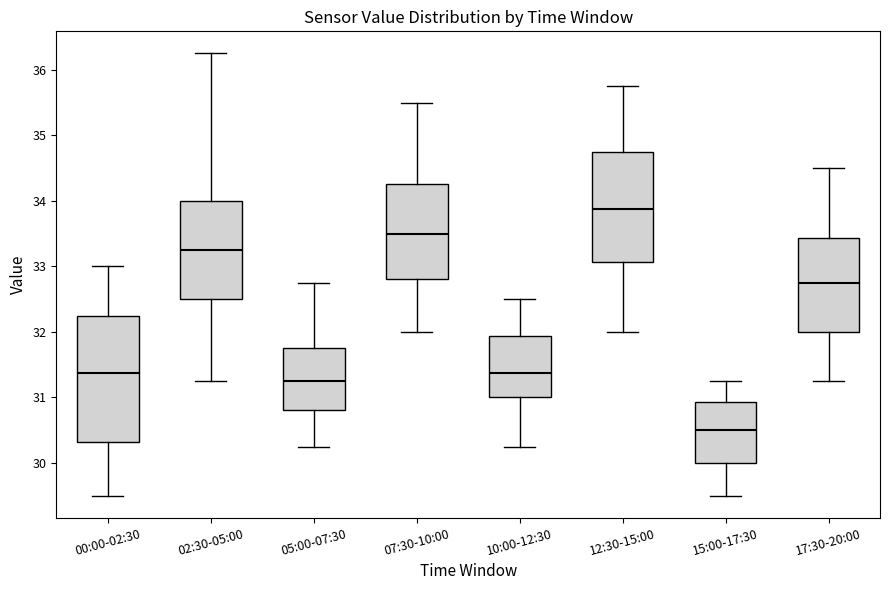

Comparing the boxes themselves (not the whiskers), which one is the tallest?

00:00-02:30